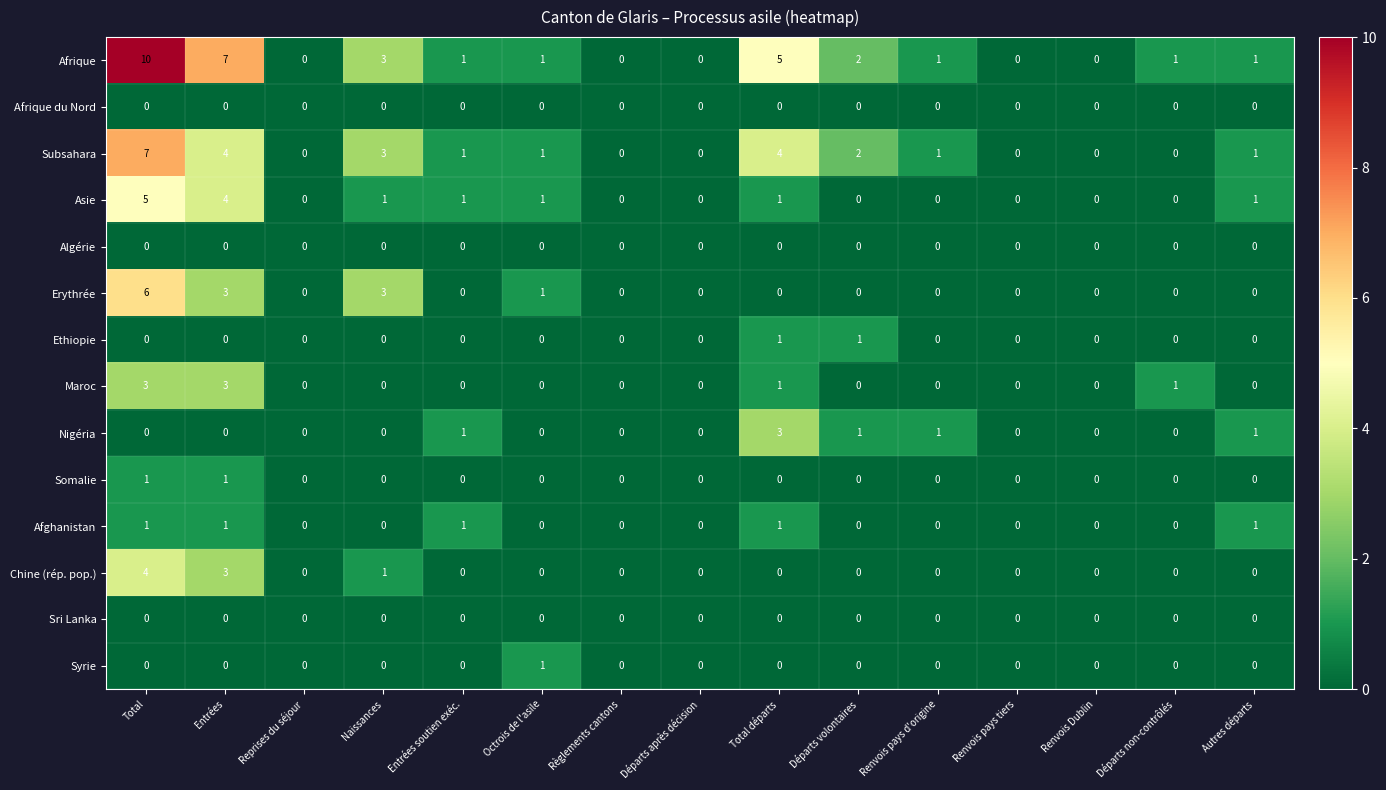

True or false: Subsahara has a value of 1 at Autres départs.

True